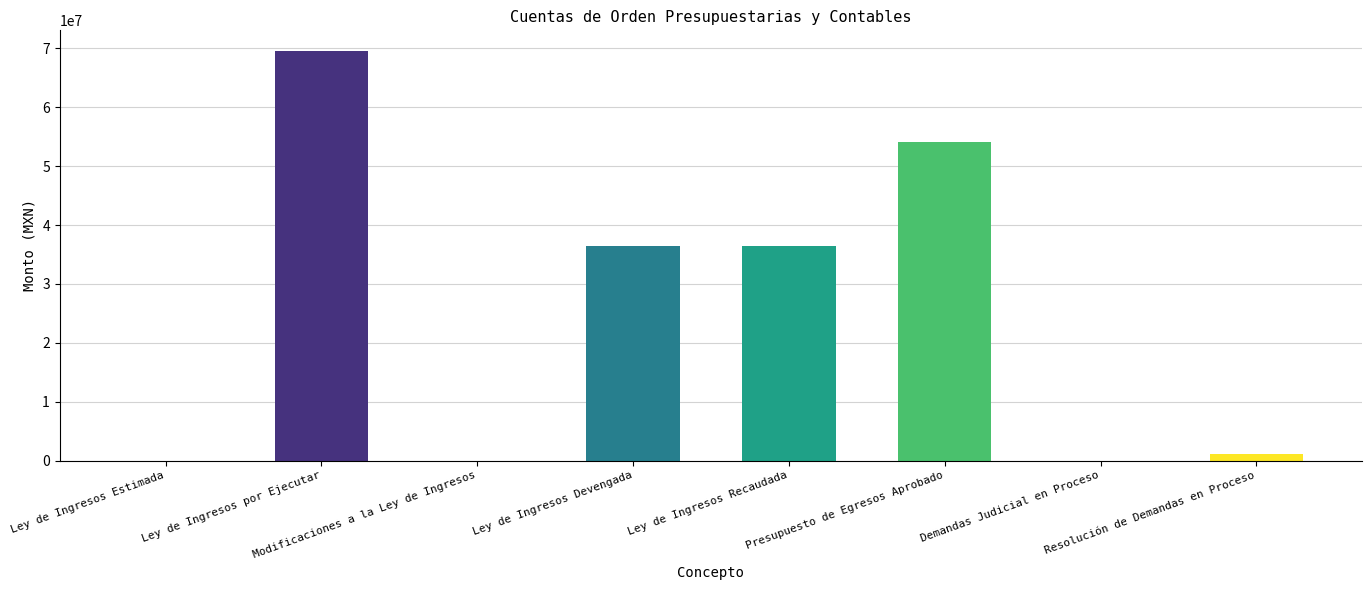

The Cargos del Período series shows 6098804.2 at Modificaciones a la Ley de Ingresos. True or false?

False